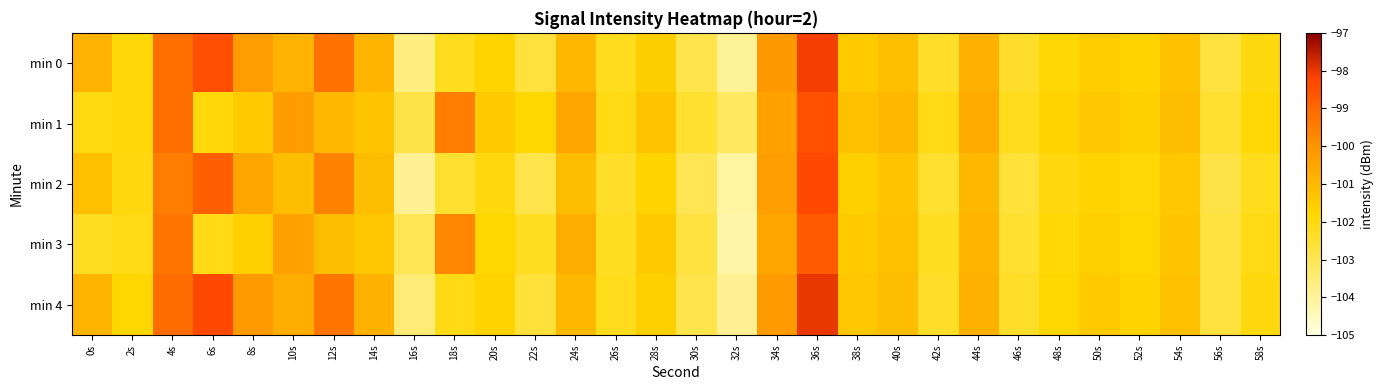

What is the minimum value shown in the chart?

-104.2